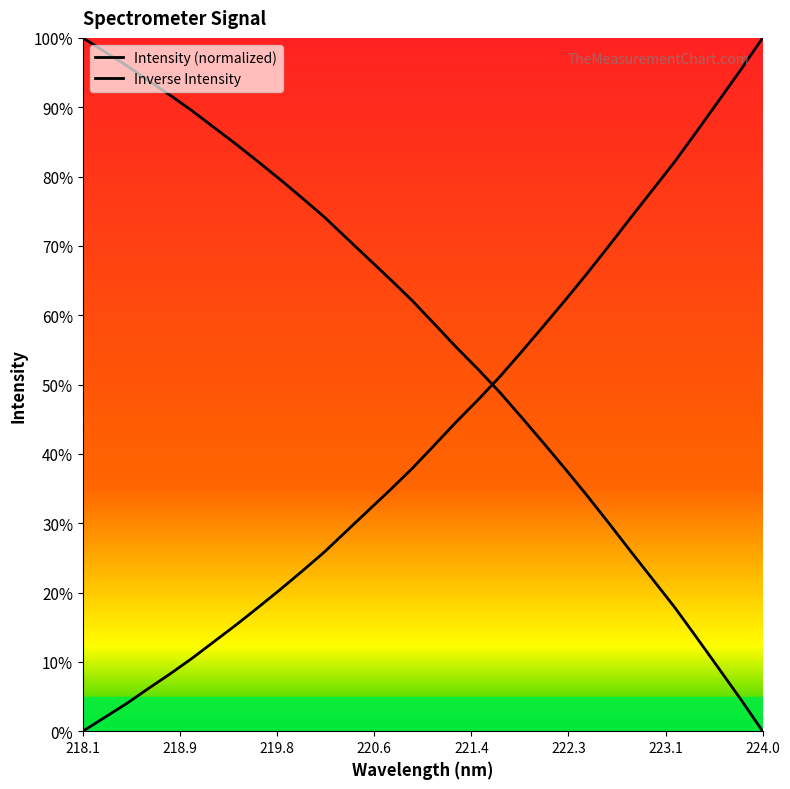

Reading left to right, list all the values displayed in this chart.

x_values: 0.0	2.0	4.0	6.2	8.3	10.6	13.0	15.4	17.9	20.5	23.1	25.8	28.8	31.8	34.8	37.9	41.2	44.6	47.8	51.1	54.7	58.4	62.2	66.1	70.1	74.2	78.2	82.2	86.6	91.0	95.4	100.0
y_values: 100.0	98.0	96.0	93.8	91.7	89.4	87.0	84.6	82.1	79.5	76.9	74.2	71.2	68.2	65.2	62.1	58.8	55.4	52.2	48.9	45.3	41.6	37.8	33.9	29.9	25.8	21.8	17.8	13.4	9.0	4.6	0.0